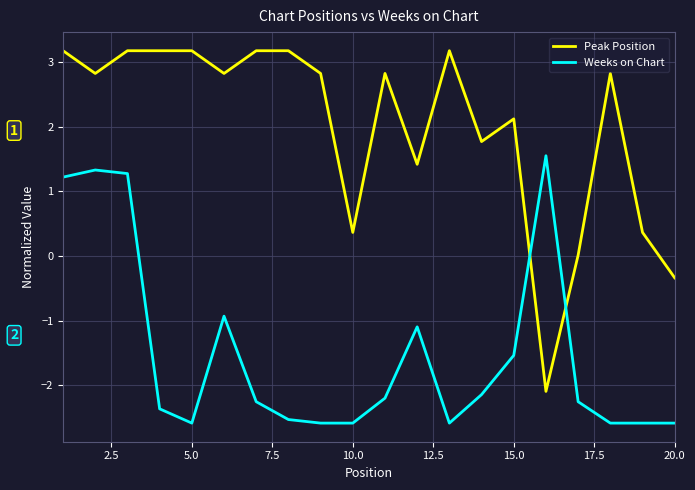

True or false: Weeks on Chart and Peak Position intersect in this chart.

True